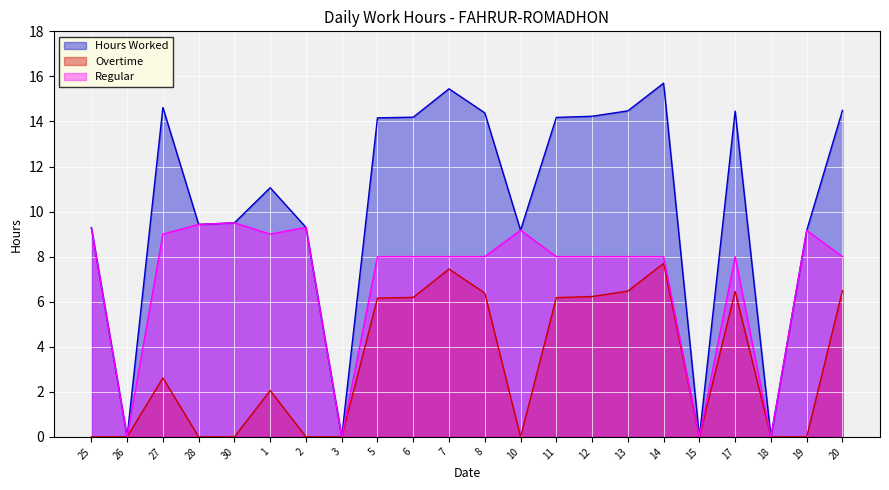

Between 12 and 13, which is larger?

13